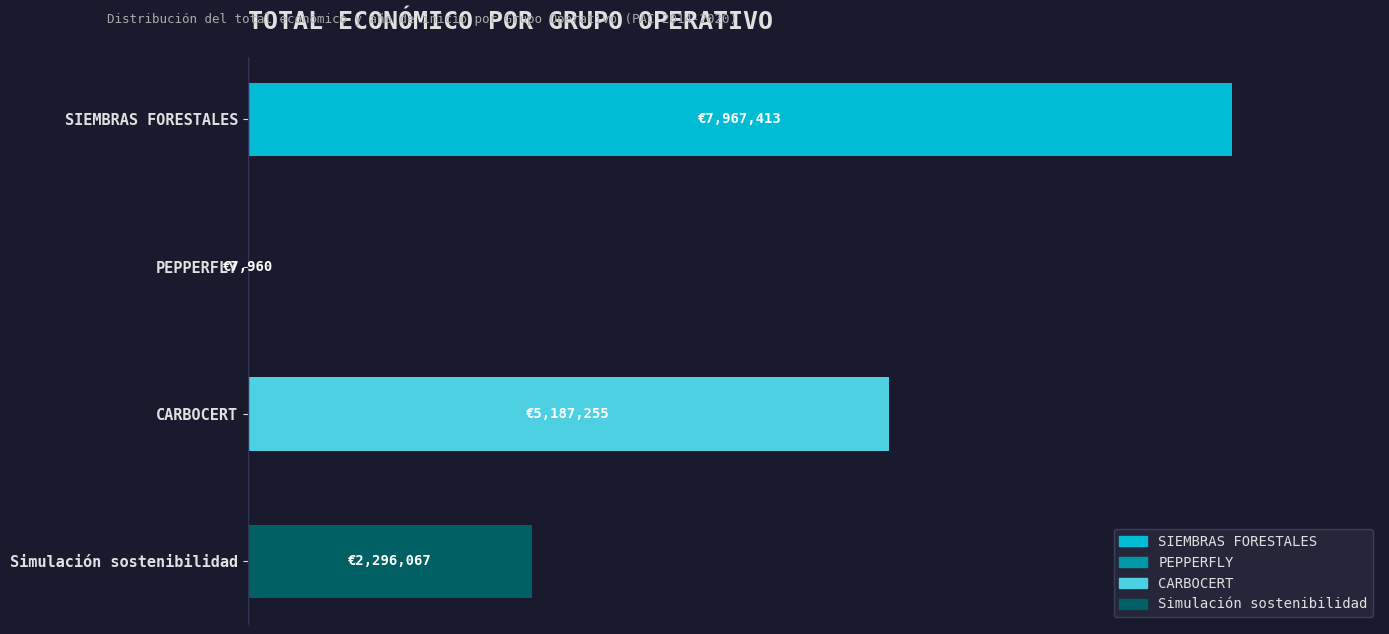

How many data points are less than 5187255?

2